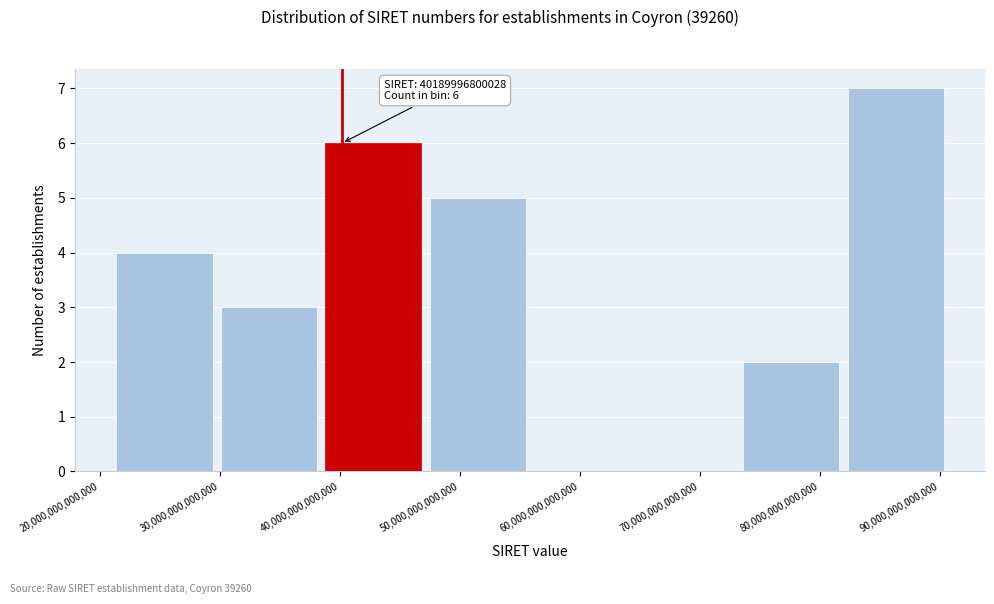

Which range on the x-axis has the tallest bar?

82000000000000 to 91000000000000